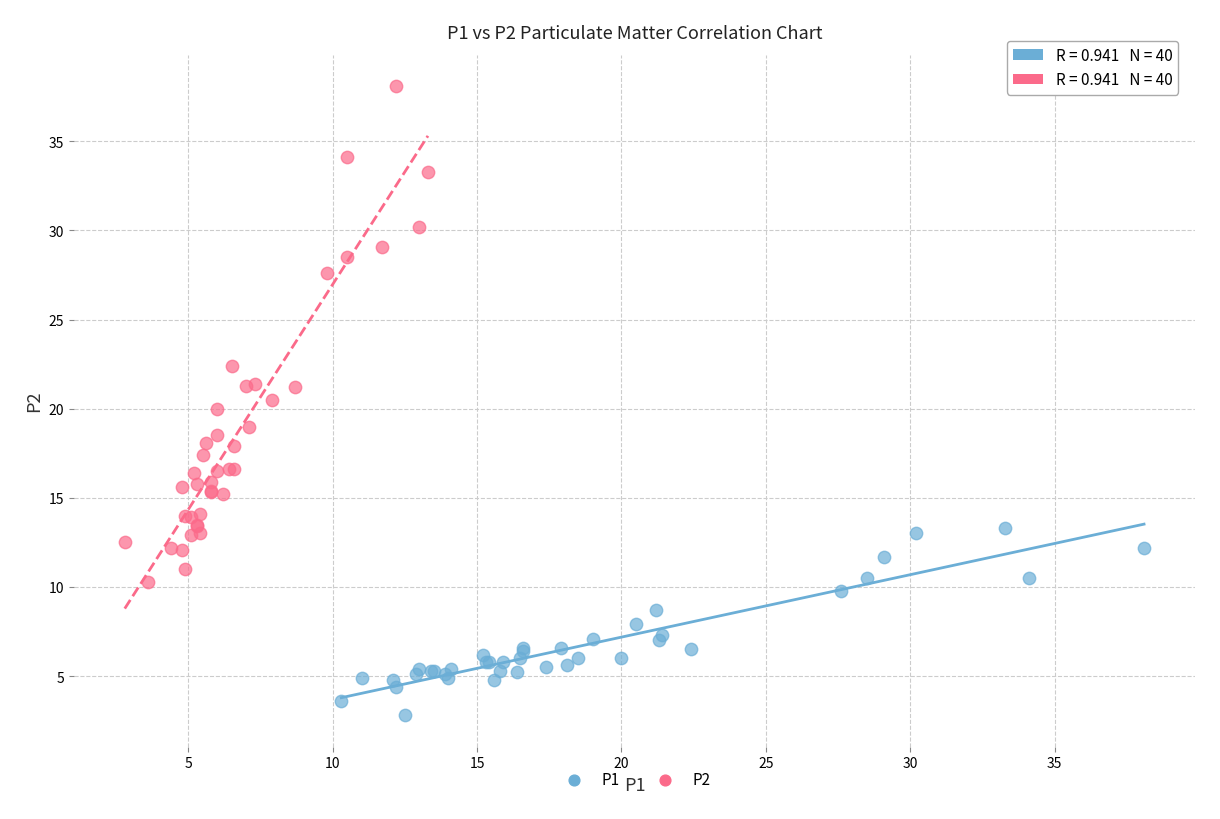

Which series has the largest Y range (max minus min)?

P2